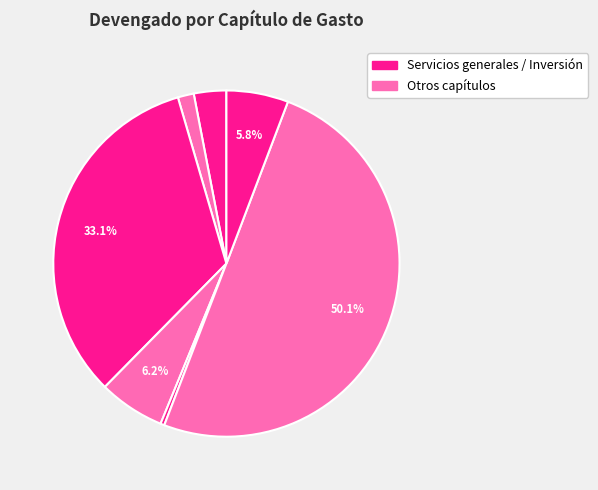

Count the number of slices in the pie.

7